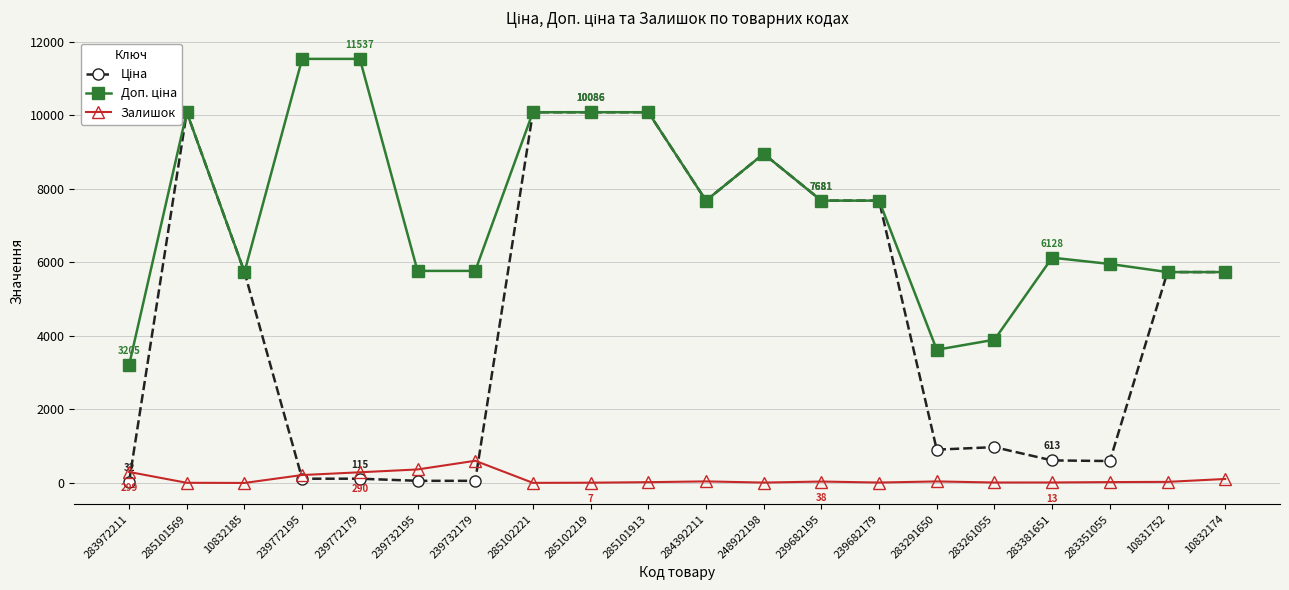

What is the sum of the Залишок values at 239732195 and 284392211?

409.0